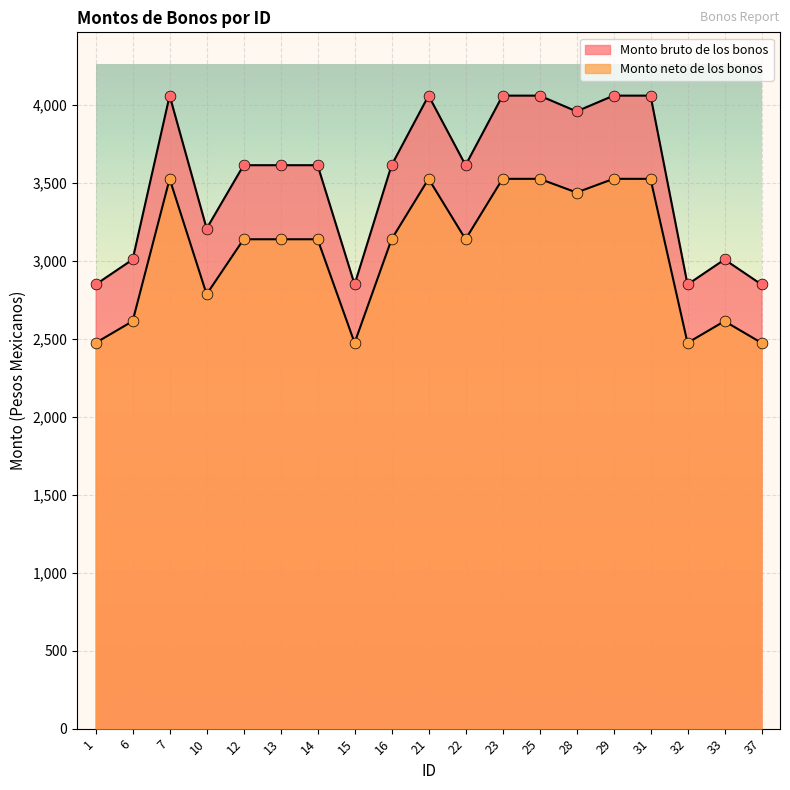

What is the total value across all series at 13?

6748.9